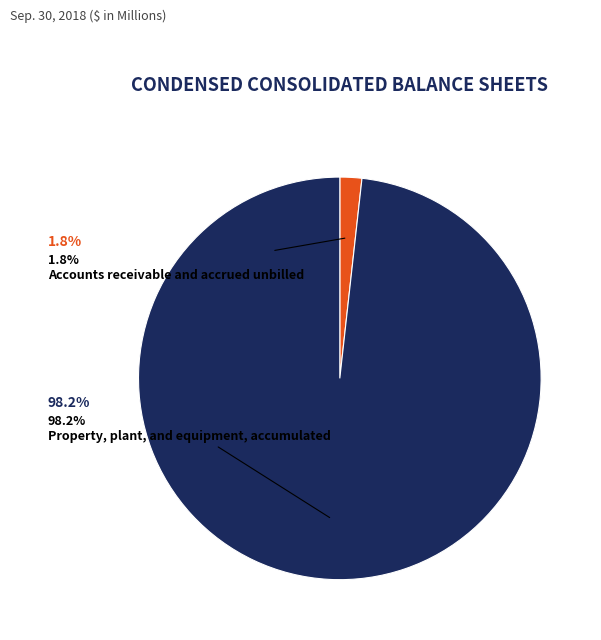

What is the total percentage of Accounts receivable and accrued unbilled and Property, plant, and equipment, accumulated?

100.0%